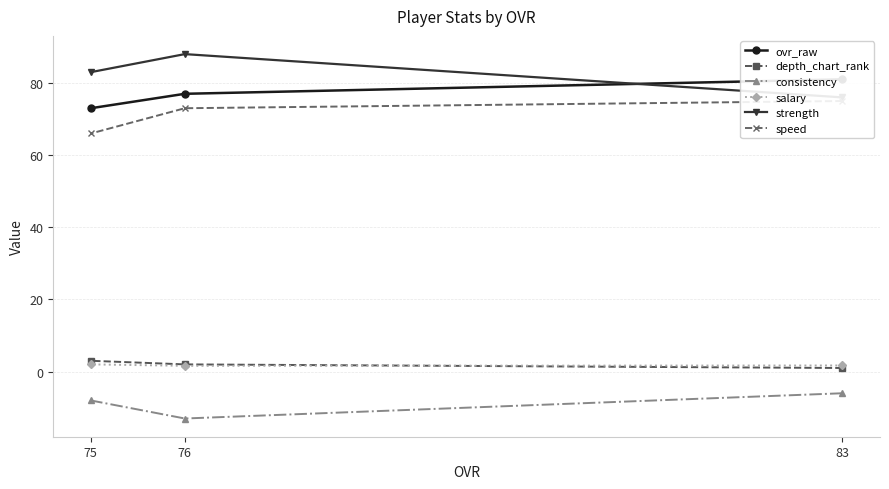

What is the difference between the speed values at 83 and 76?

2.0